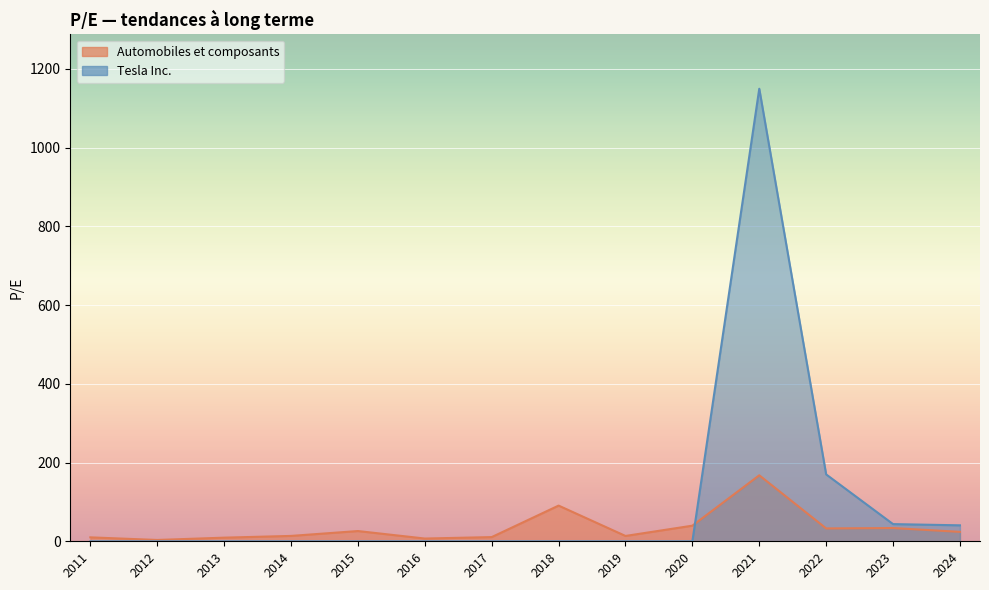

Which has a higher value, 2016 or 2023?

2023